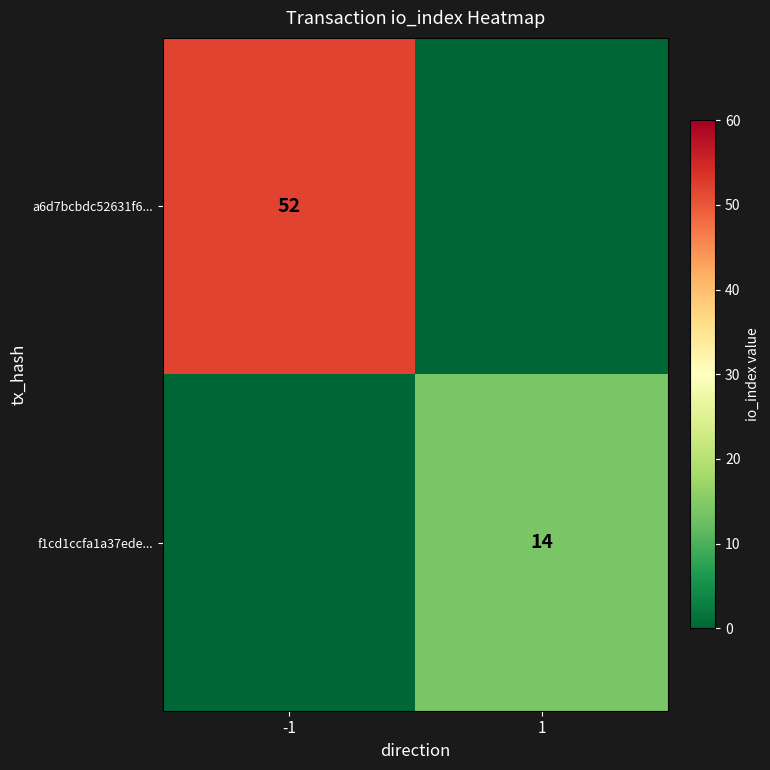

The value of f1cd1ccfa1a37ede... at 1 is 4. True or false?

False